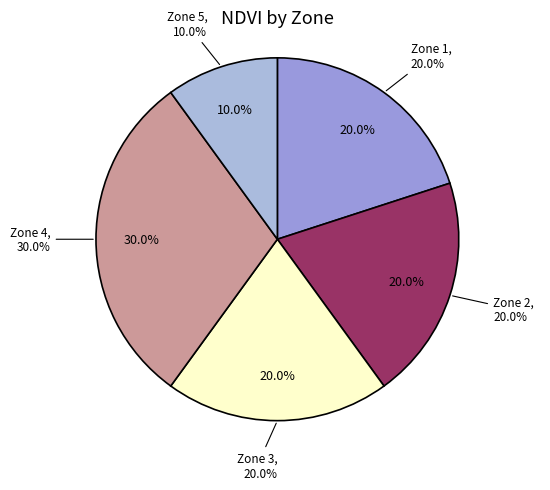

Which has a higher value, Zone 4 or Zone 2?

Zone 4